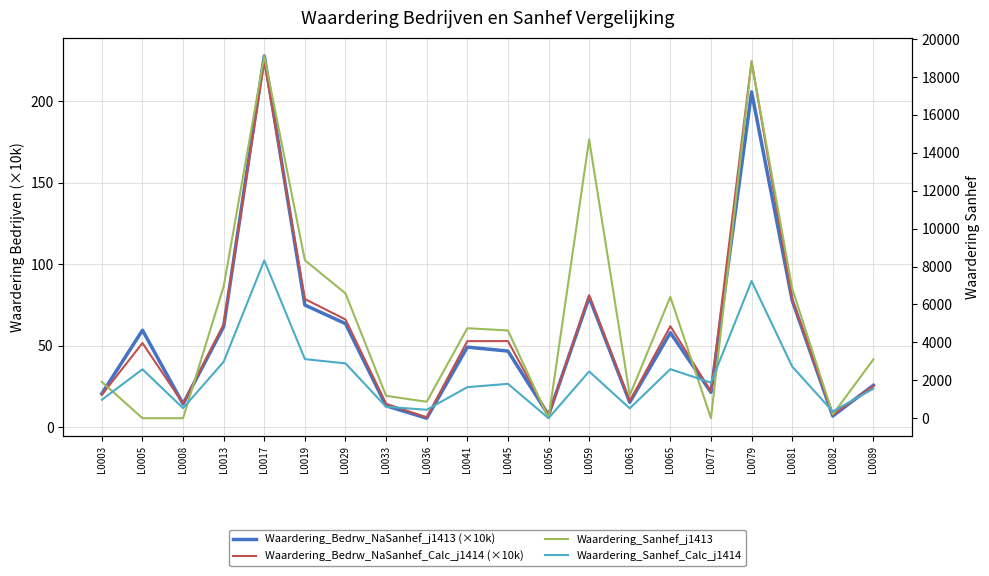

Which series has the largest total across all categories?

Waardering_Sanhef_j1413